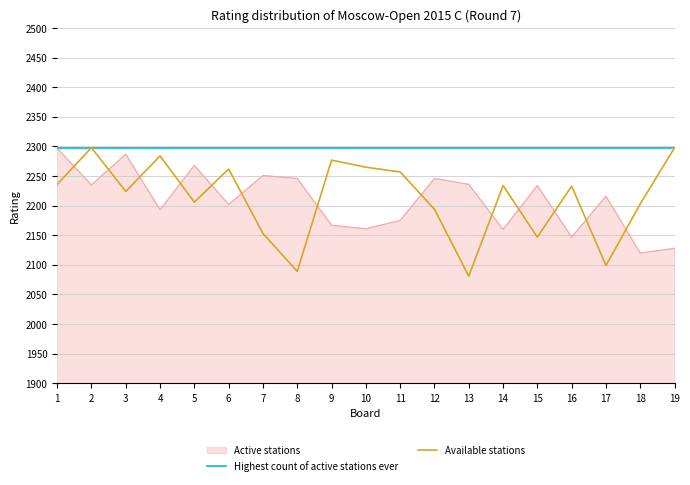

Which series has the largest range (max minus min)?

Available stations